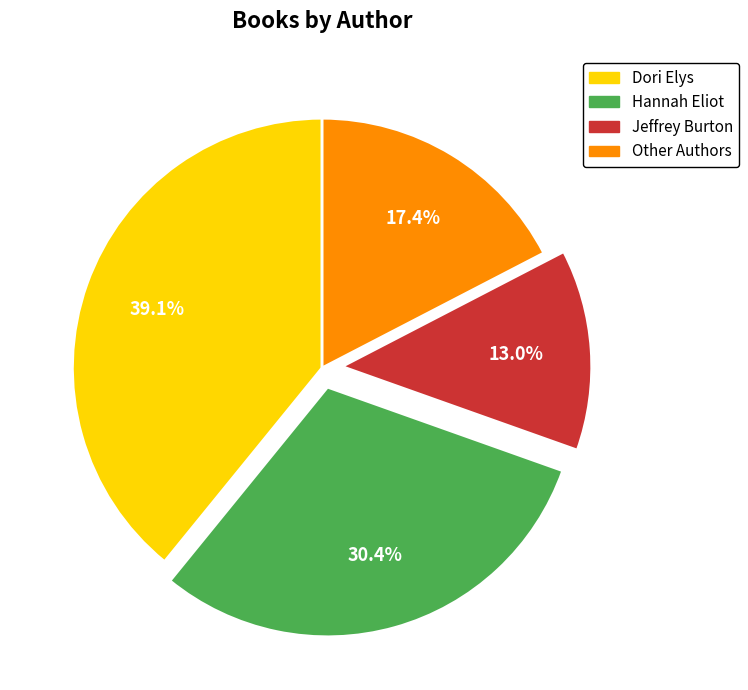

Is there any slice that represents more than half of the pie?

No